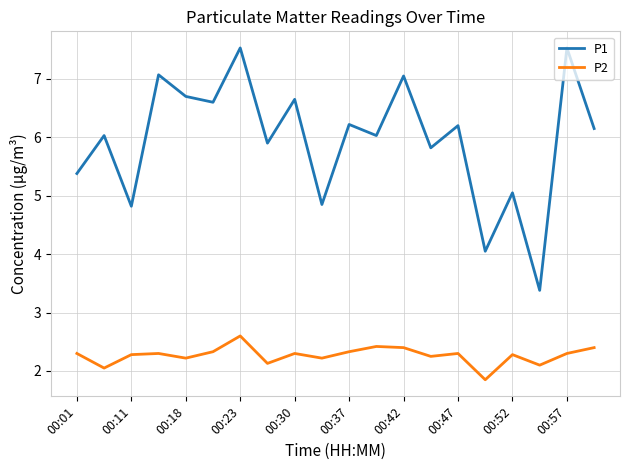

Which series has the largest range (max minus min)?

P1